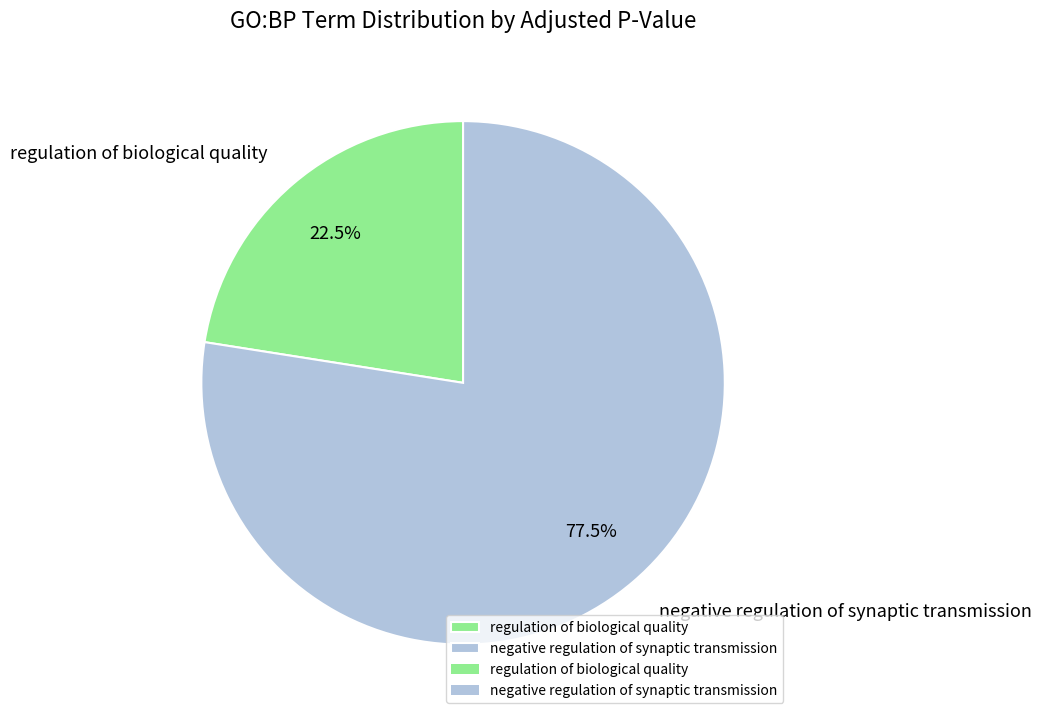

Is it true that negative regulation of synaptic transmission is 89% of the pie?

False